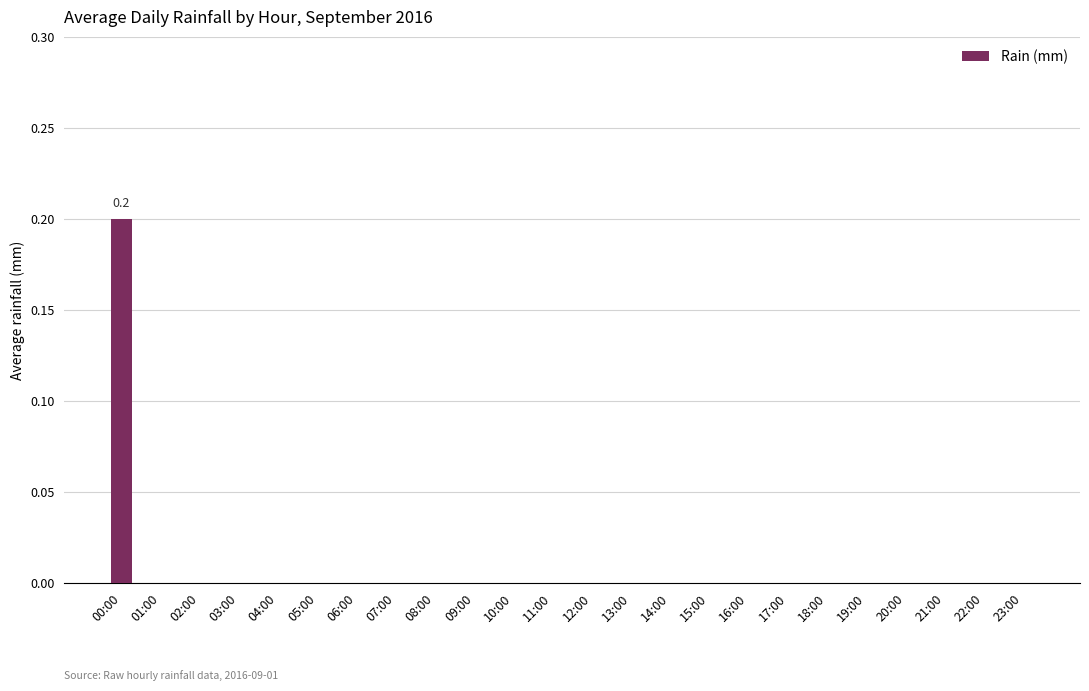

How many data points does each series have?

24